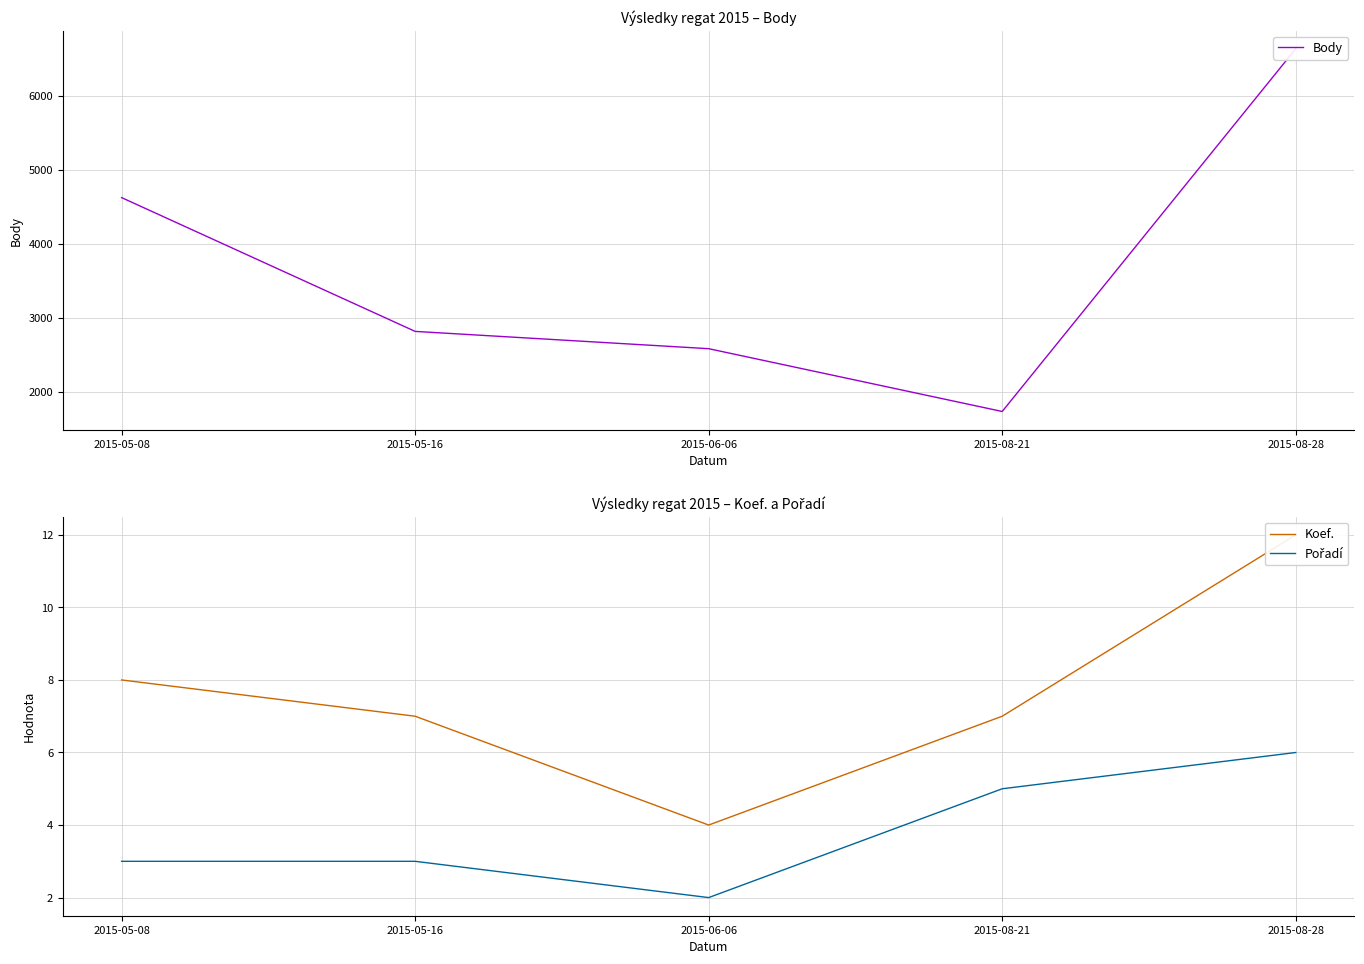

In Koef., how many points are lower than both neighbors (excluding endpoints)?

1